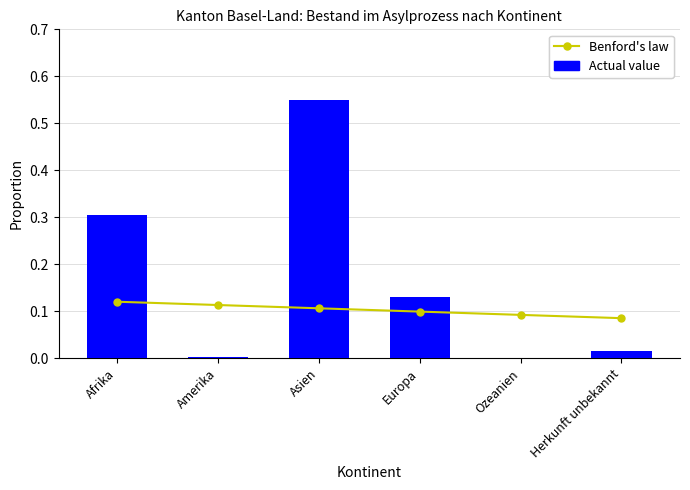

How many data points in Actual value are above 0?

5